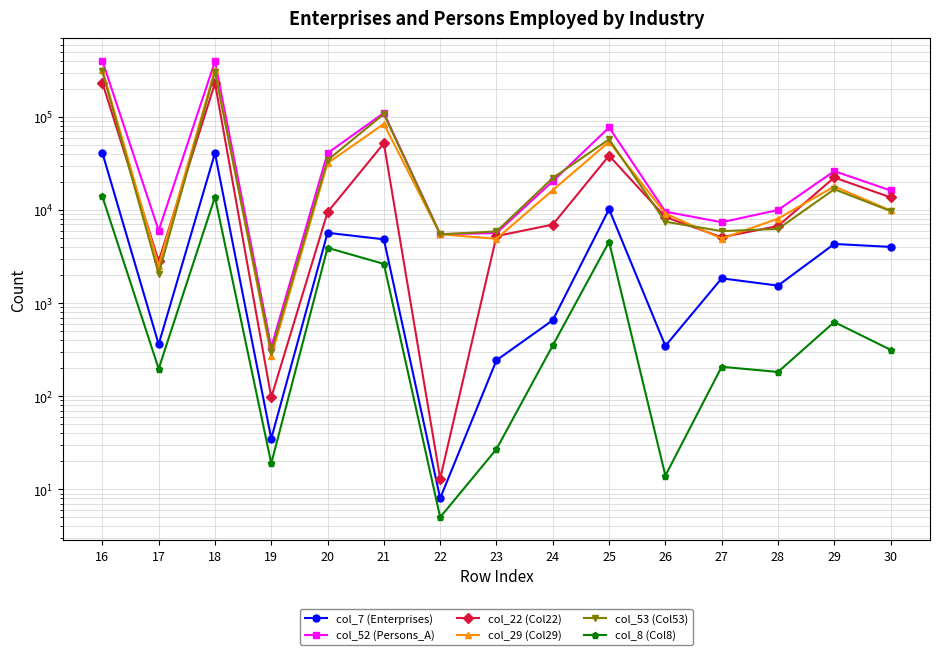

Which series has the largest total across all categories?

col_52 (Persons_A)